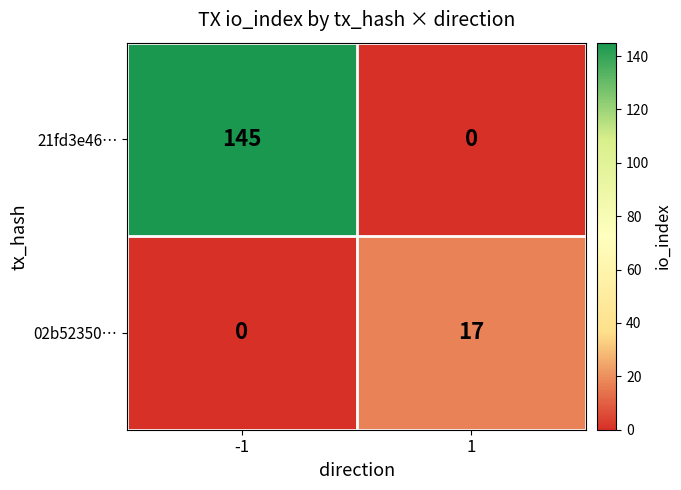

What is the sum of all 21fd3e46… values?

145